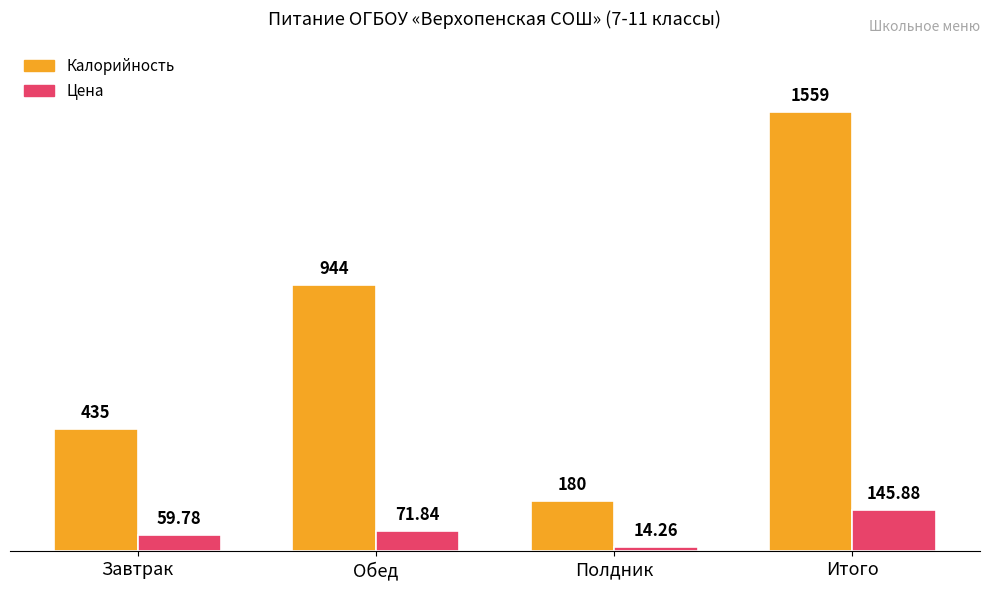

Which category has the highest value in the Калорийность series?

Итого